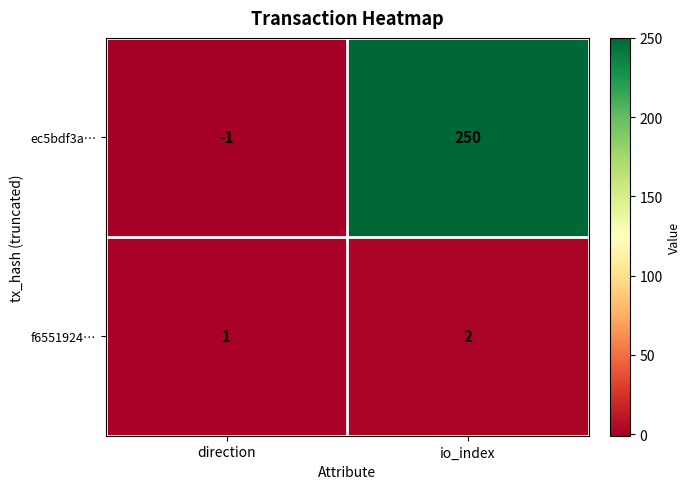

At which label is ec5bdf3a… closest to 124?

direction